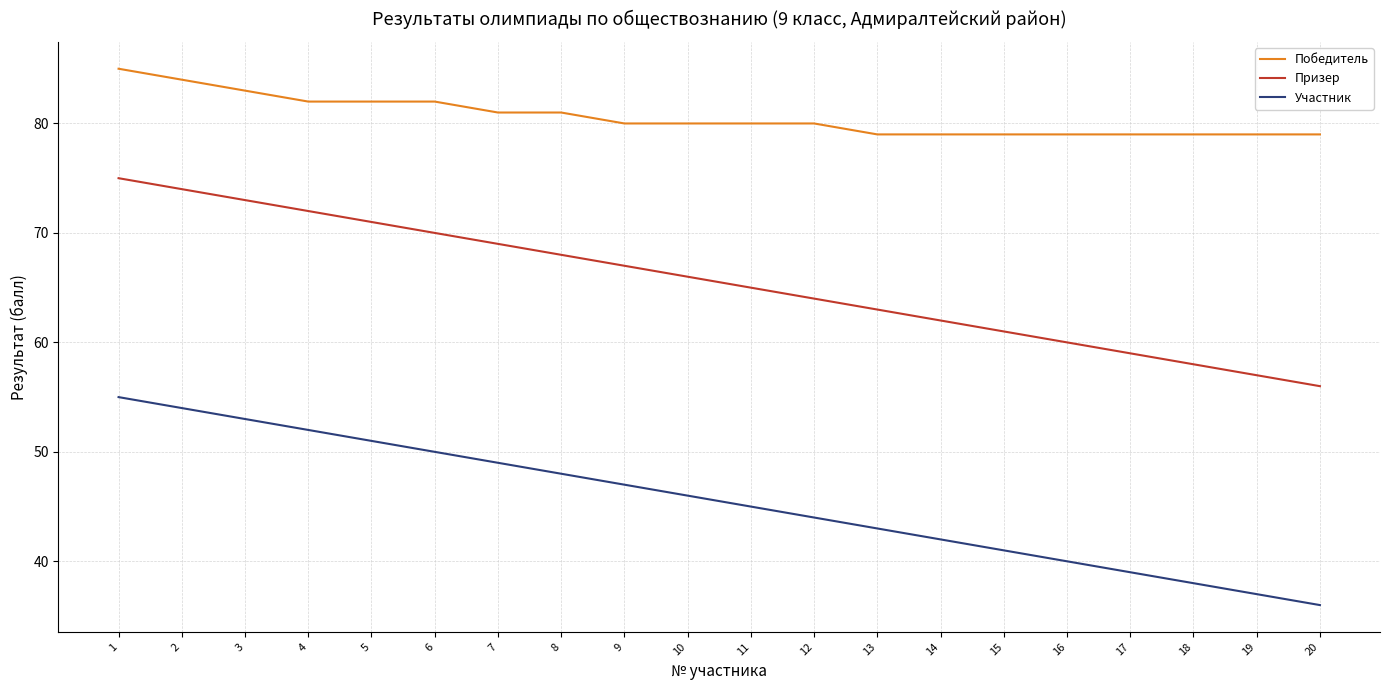

What is the smallest value displayed?

36